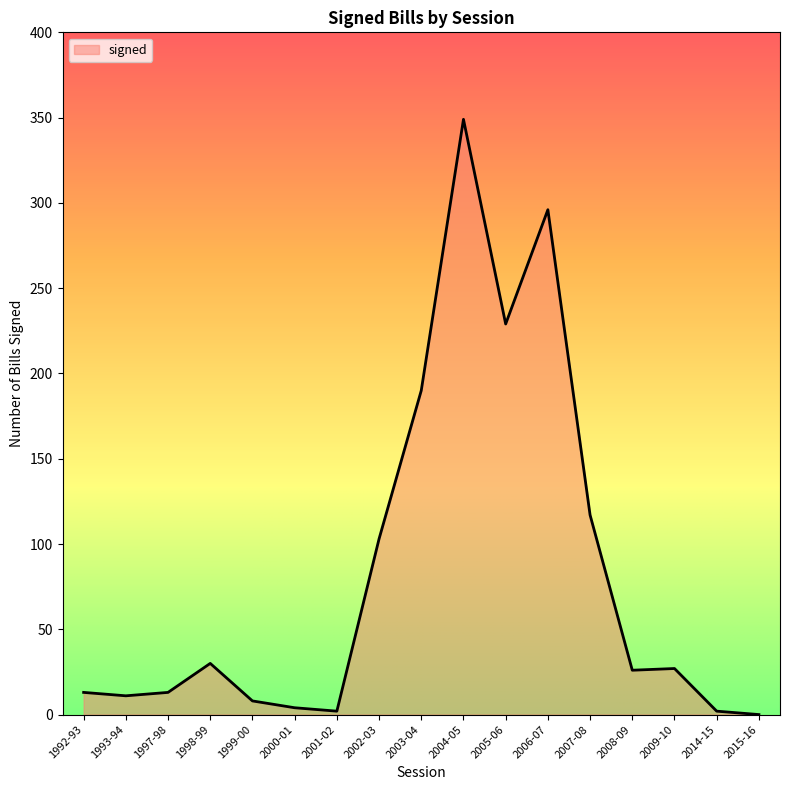

Which label corresponds to the largest value in the chart?

2004-05